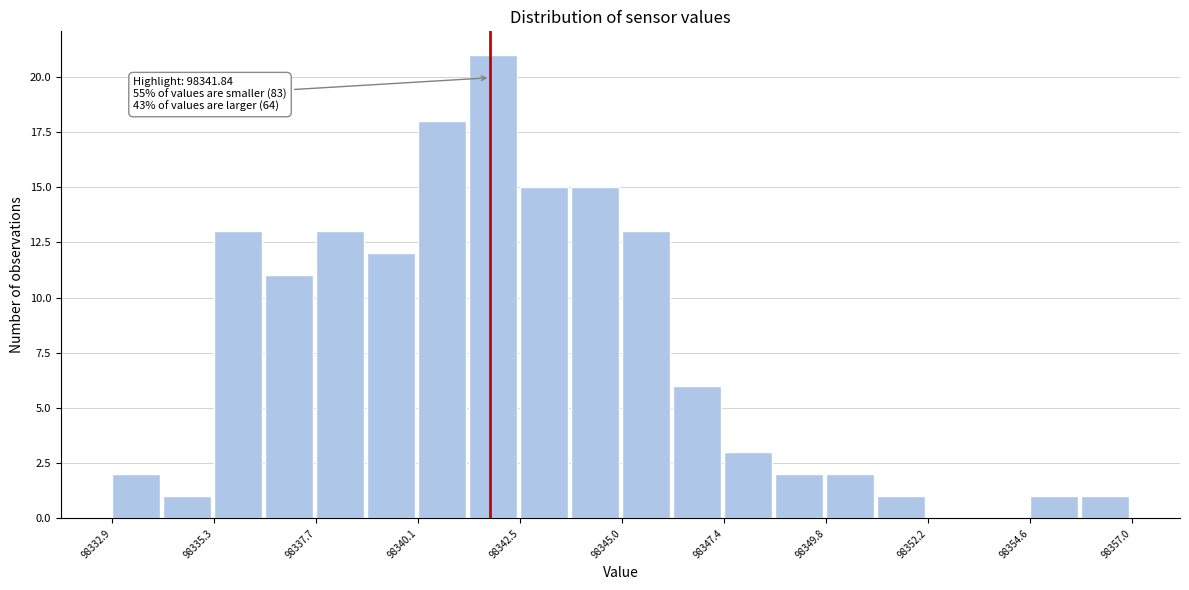

Around what value on the x-axis is the tallest bar? Give the approximate position of its centre, as read against the axis.

98342.0